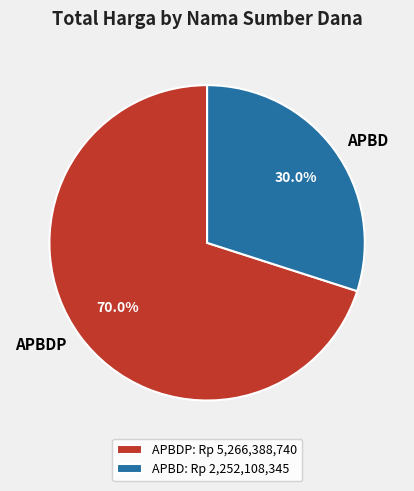

Is there a majority slice in this chart?

Yes